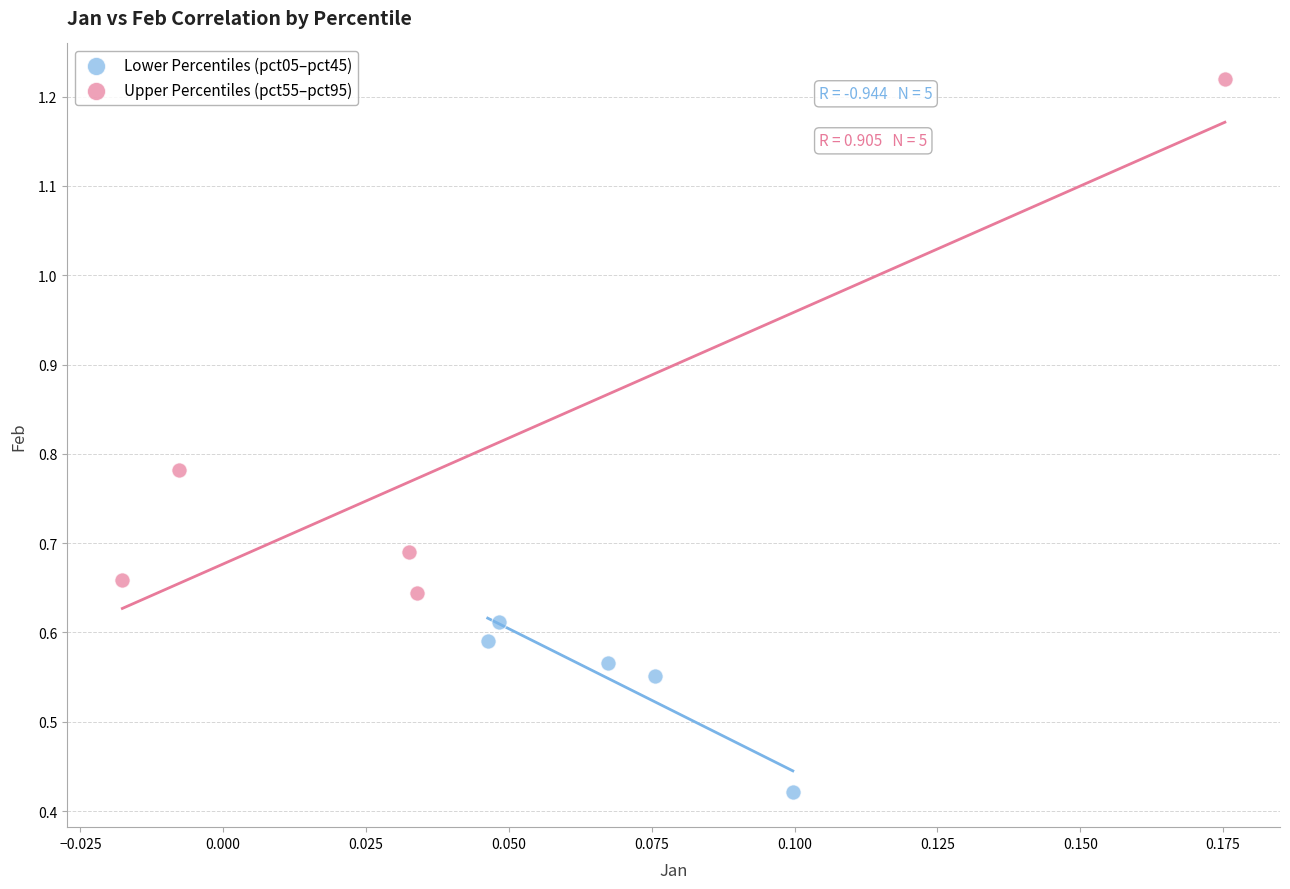

What are all the series names shown in the legend?

Lower Percentiles (pct05–pct45), Upper Percentiles (pct55–pct95)